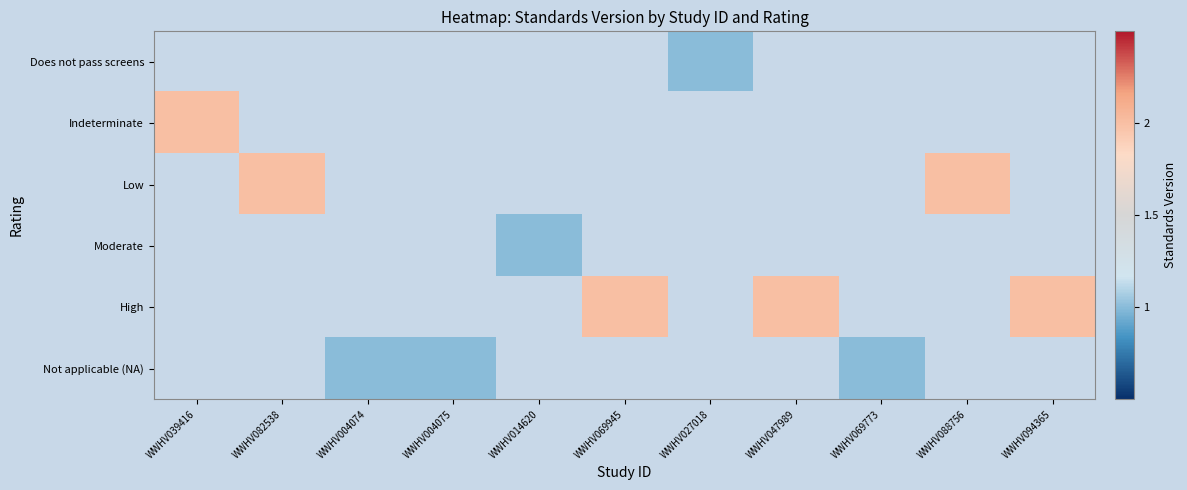

At which category does the chart reach its peak across all series?

WWHV039416